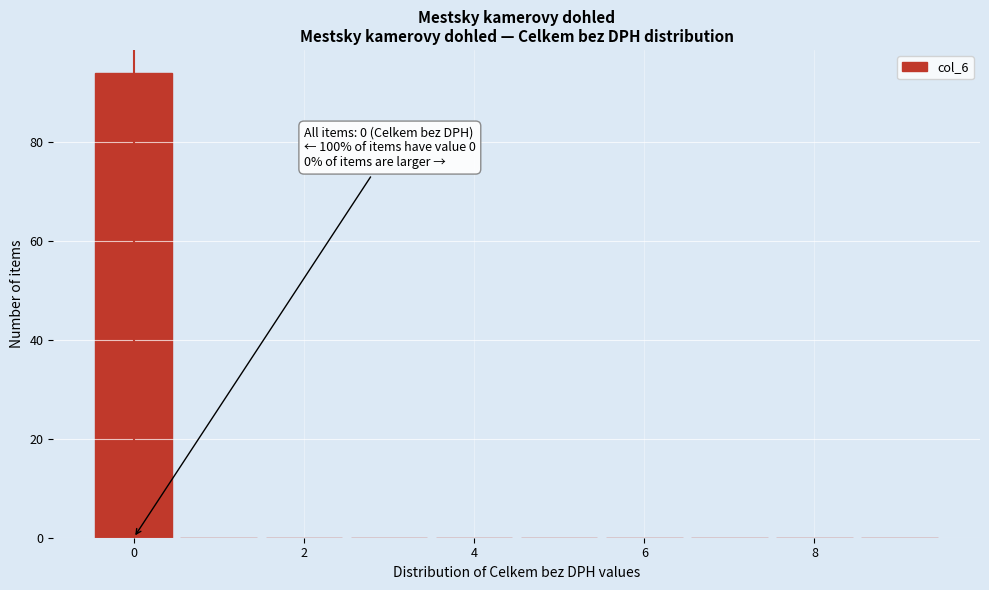

Which range on the x-axis has the tallest bar?

-0.5 to 0.5